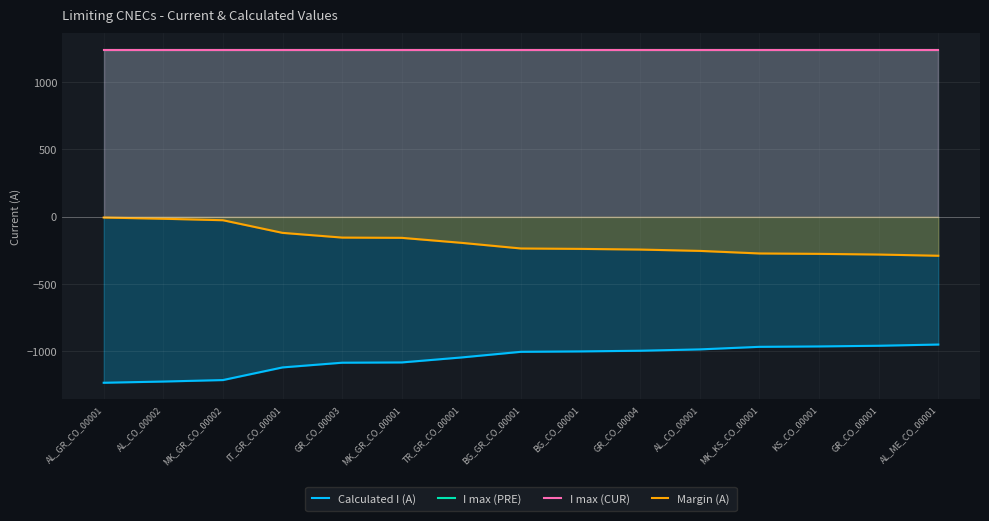

What value does the I max (CUR) series have at AL_ME_CO_00001?

1240